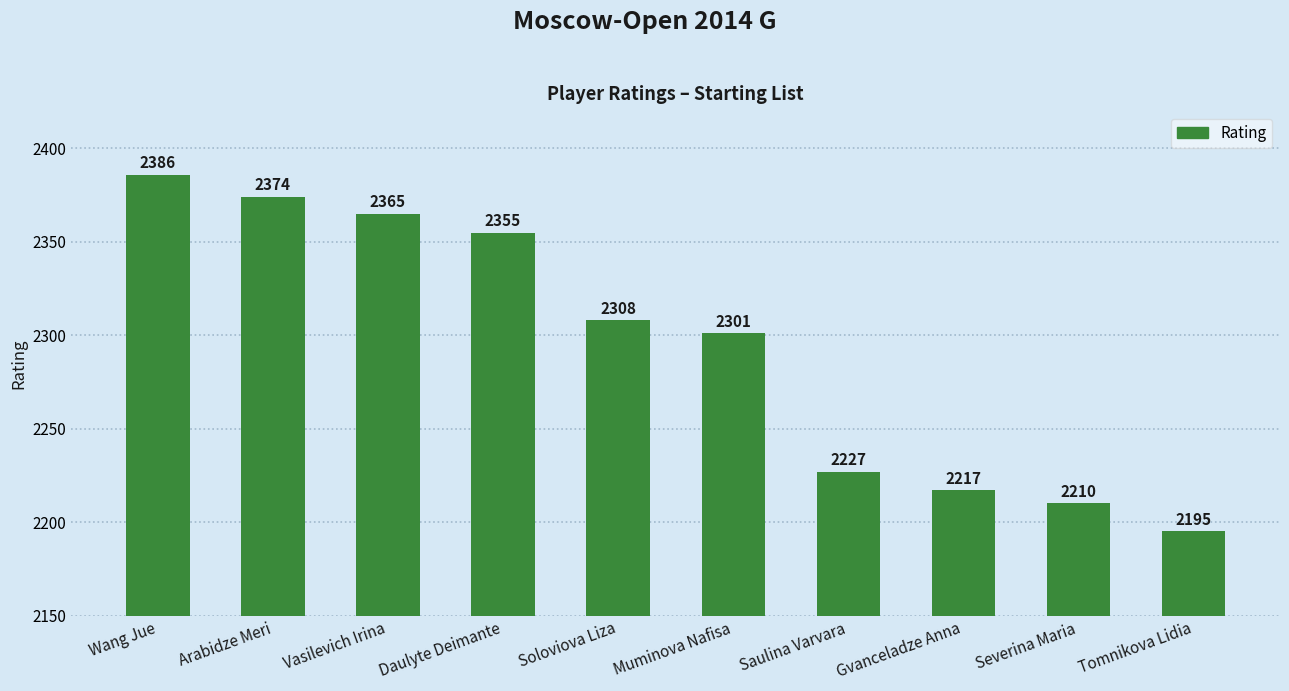

Count the number of data series in this chart.

1